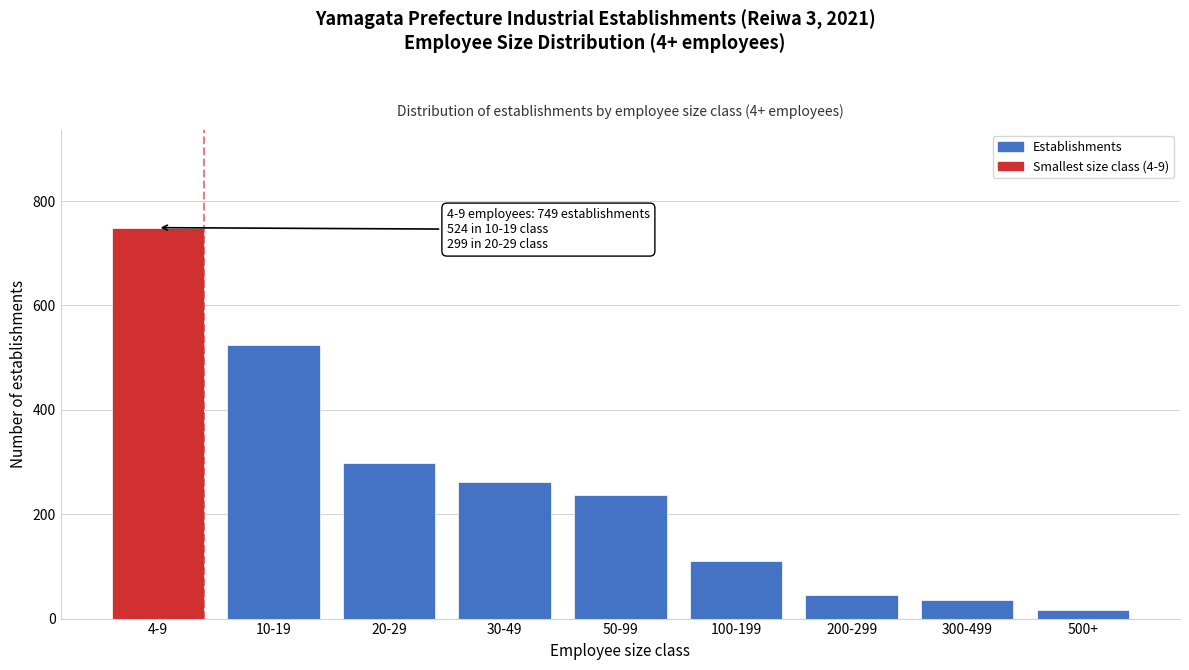

Reading left to right, extract all data points from this chart.

749	524	299	261	236	111	45	35	17